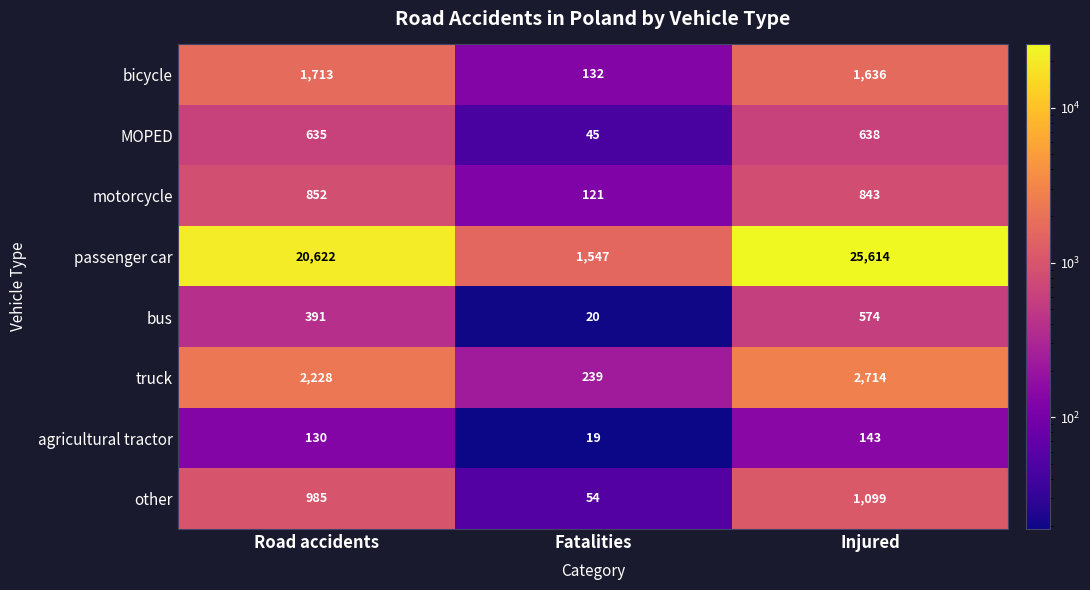

Which series has the largest range (max minus min)?

passenger car